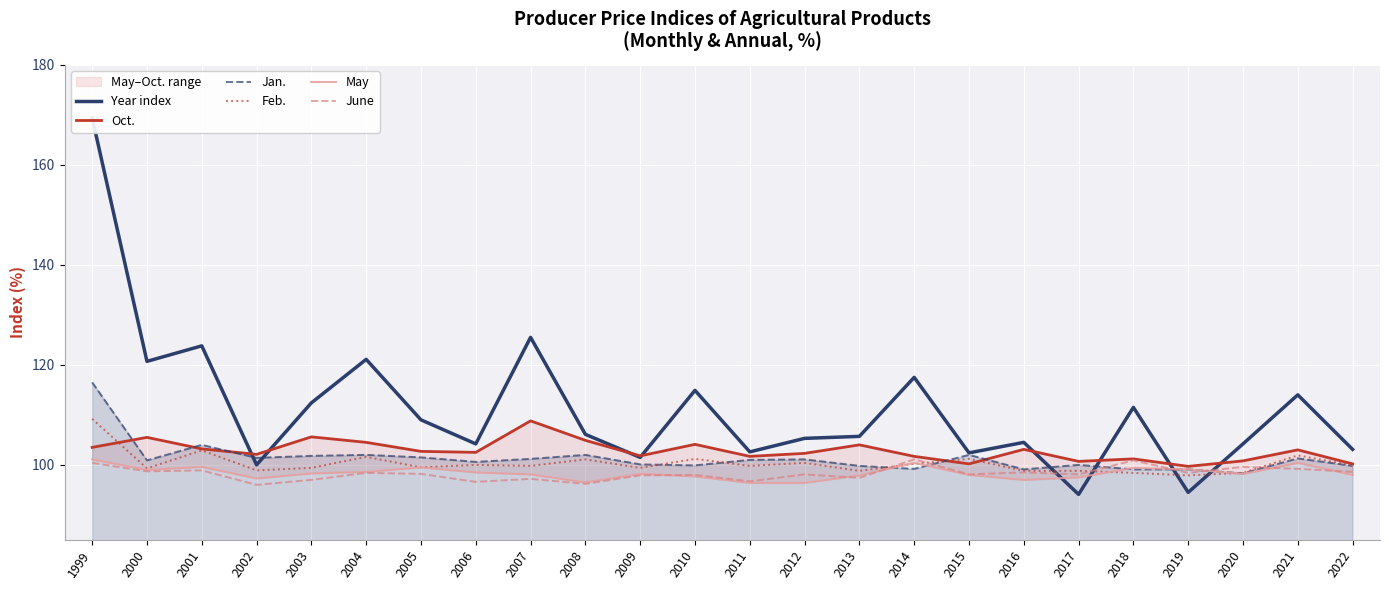

Reading left to right, transcribe all the data shown in this chart.

Year index: 169.4	120.7	123.8	100.0	112.4	121.1	109.0	104.2	125.5	106.1	101.5	114.9	102.6	105.3	105.7	117.5	102.4	104.5	94.1	111.5	94.5	104.2	114.0	103.1
Oct.: 103.5	105.5	103.2	102.1	105.6	104.5	102.7	102.5	108.8	104.9	101.8	104.1	101.7	102.3	104.0	101.7	100.2	103.1	100.7	101.2	99.7	100.8	103.0	100.2
Jan.: 116.5	100.9	104.0	101.4	101.8	102.0	101.5	100.6	101.2	102.0	100.1	99.9	101.0	101.1	99.8	99.2	102.0	99.1	100.0	99.1	99.1	98.3	101.3	99.8
Feb.: 109.2	99.3	102.9	98.9	99.4	101.6	99.5	100.0	99.8	101.1	99.4	101.2	99.8	100.4	98.8	100.2	101.2	98.8	98.8	98.4	97.9	98.4	101.9	99.9
May: 101.1	99.0	99.6	97.3	98.3	98.6	99.5	98.5	98.1	96.5	98.2	97.7	96.4	96.4	97.9	100.4	98.0	97.0	97.5	99.4	99.1	98.2	100.4	98.0
June: 100.4	98.7	98.9	96.0	97.0	98.4	98.2	96.6	97.2	96.2	97.9	98.0	96.7	98.1	97.4	101.1	98.1	98.5	98.1	100.9	98.4	99.6	99.2	98.6